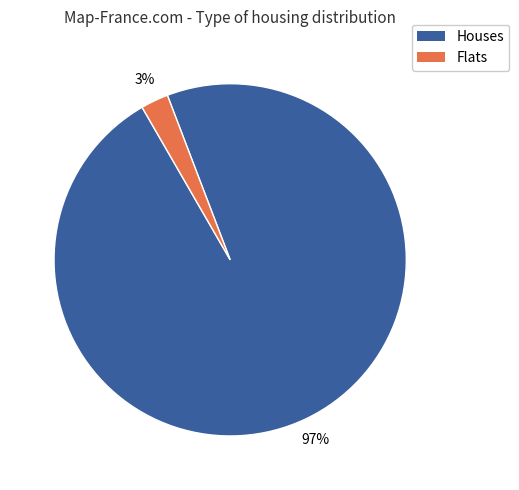

How many slices are in this pie chart?

2